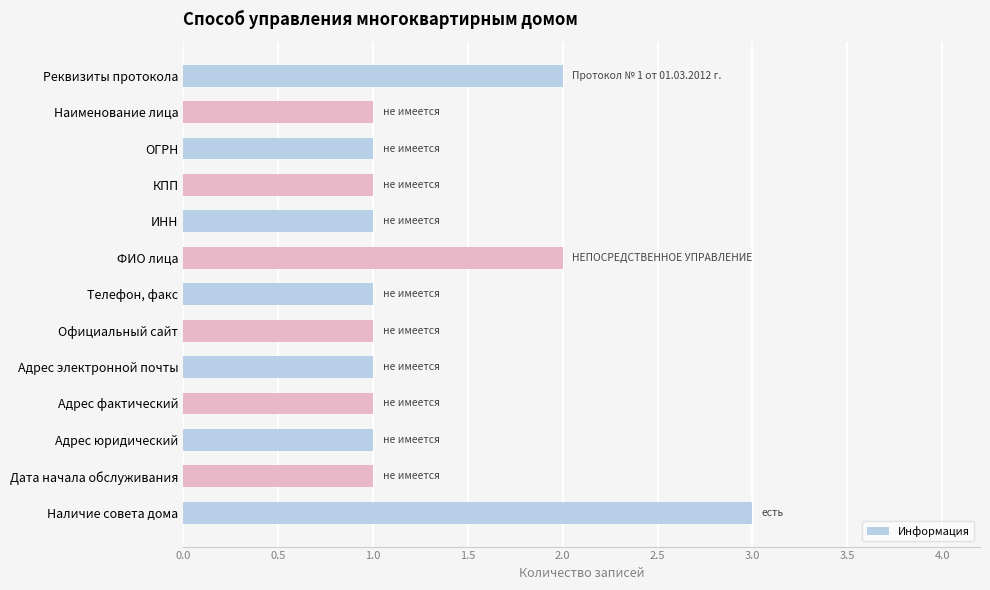

Which label corresponds to the largest value in the chart?

Наличие совета дома